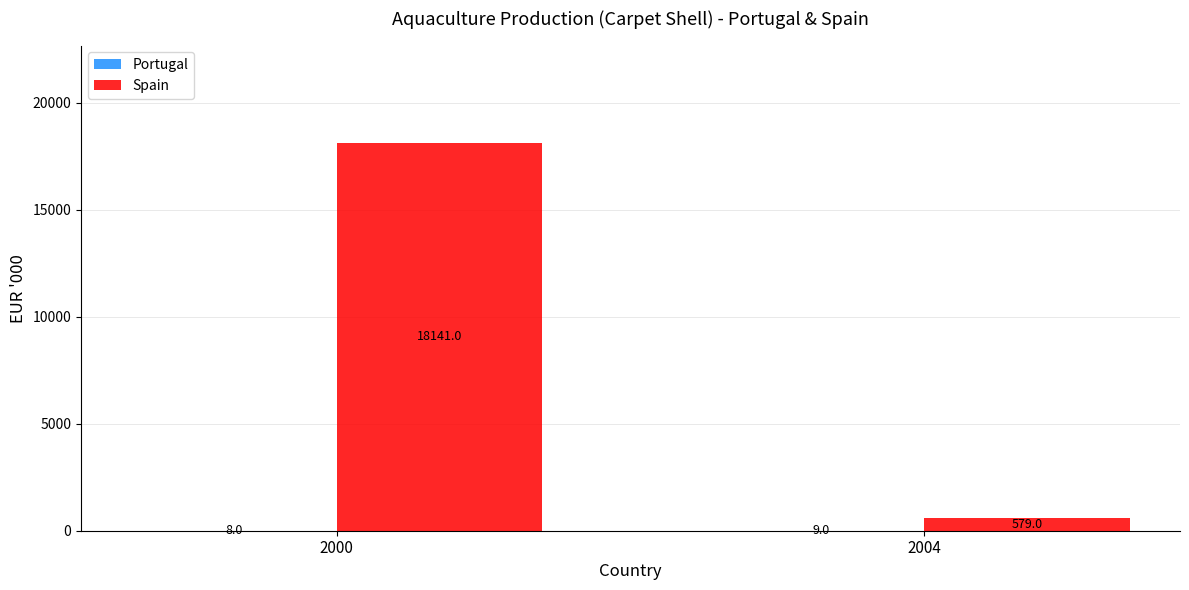

What is the sum of all Spain values?

18720